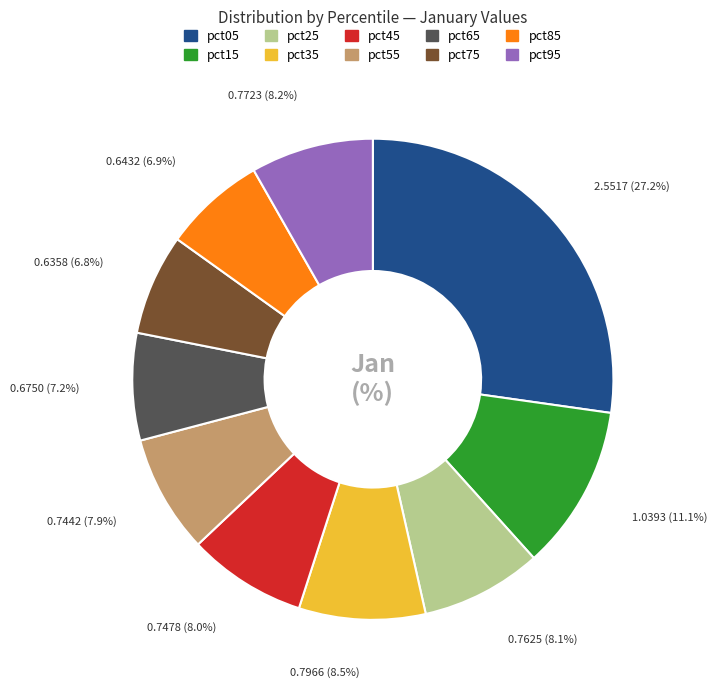

What portion of the pie excludes pct65?

92.8%